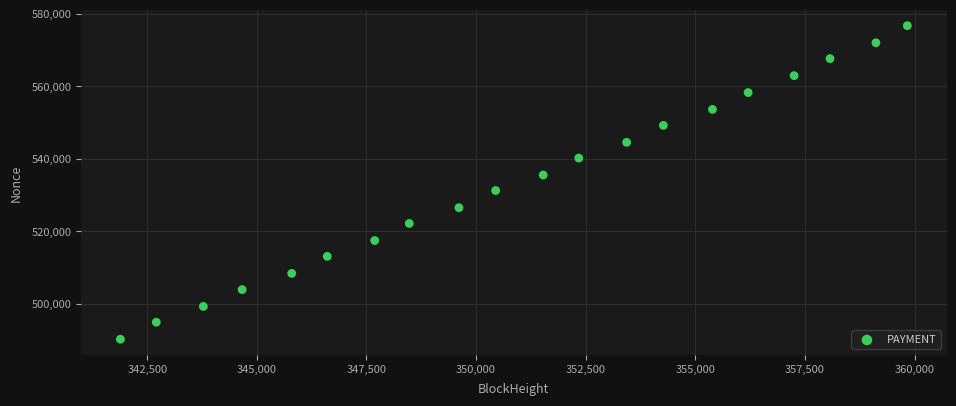

What is the range of Y values (max minus min)?

86455